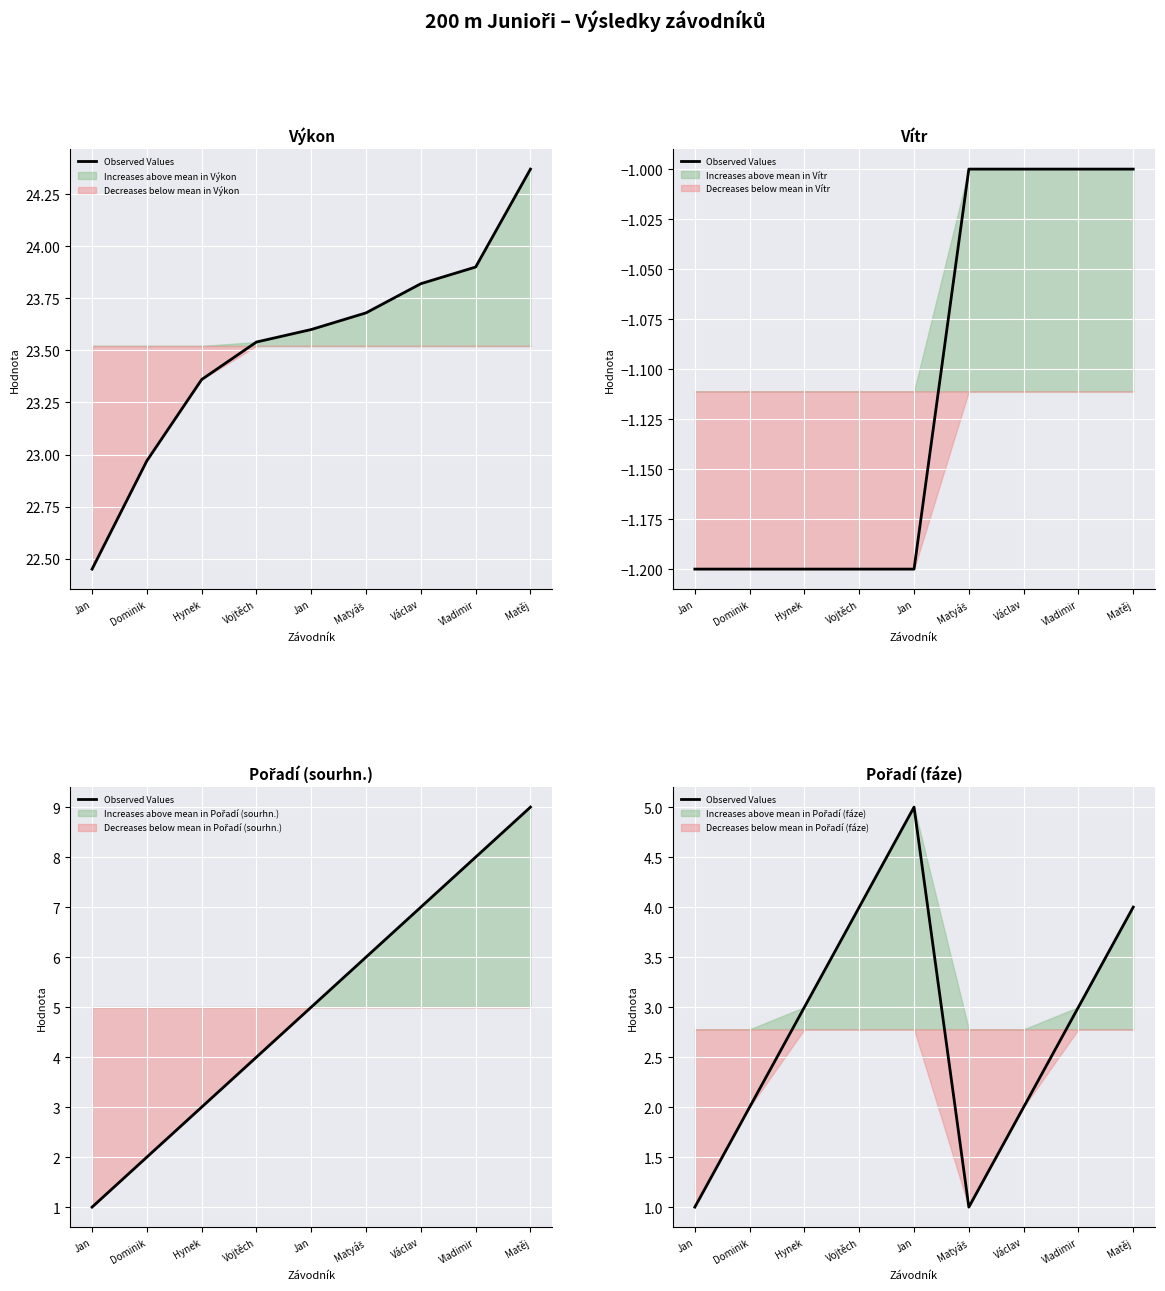

How many categories are shown in the chart?

9